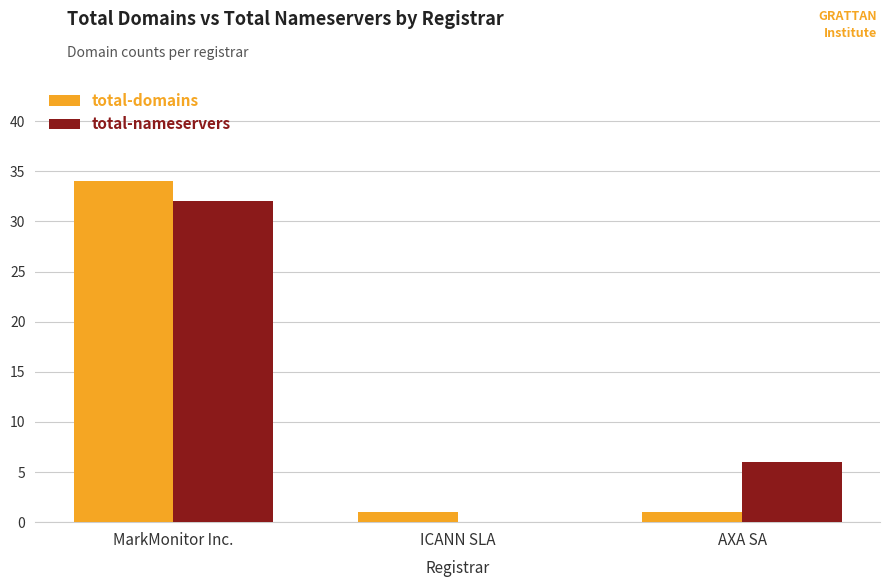

At which label is total-nameservers closest to 16?

AXA SA